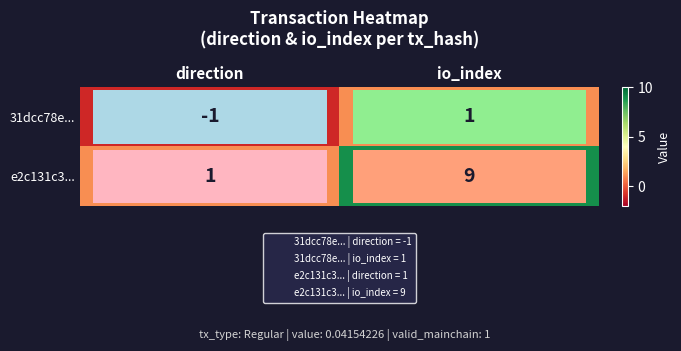

How many series are shown in this chart?

2